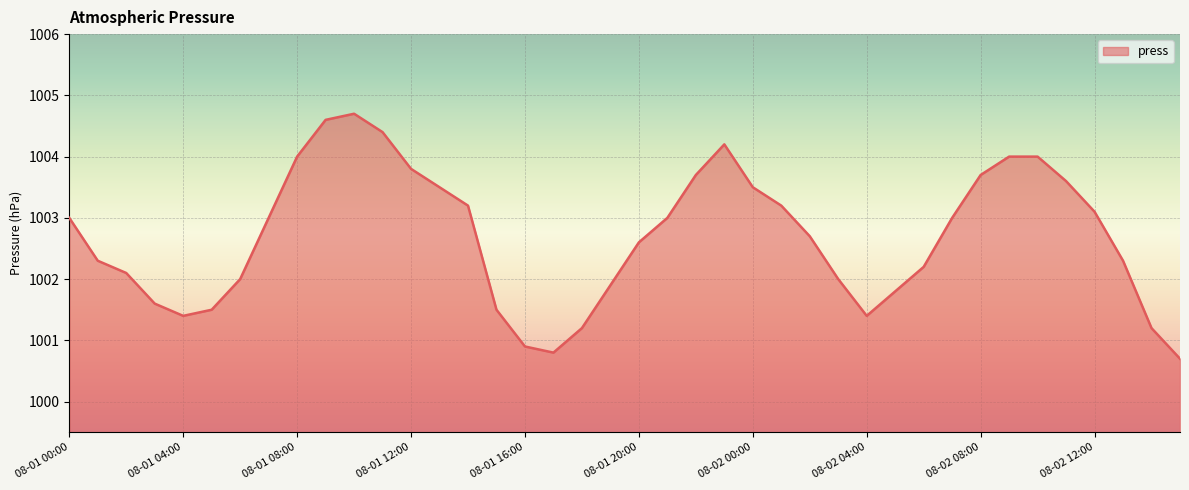

Does the chart display data point markers on the line(s)?

No